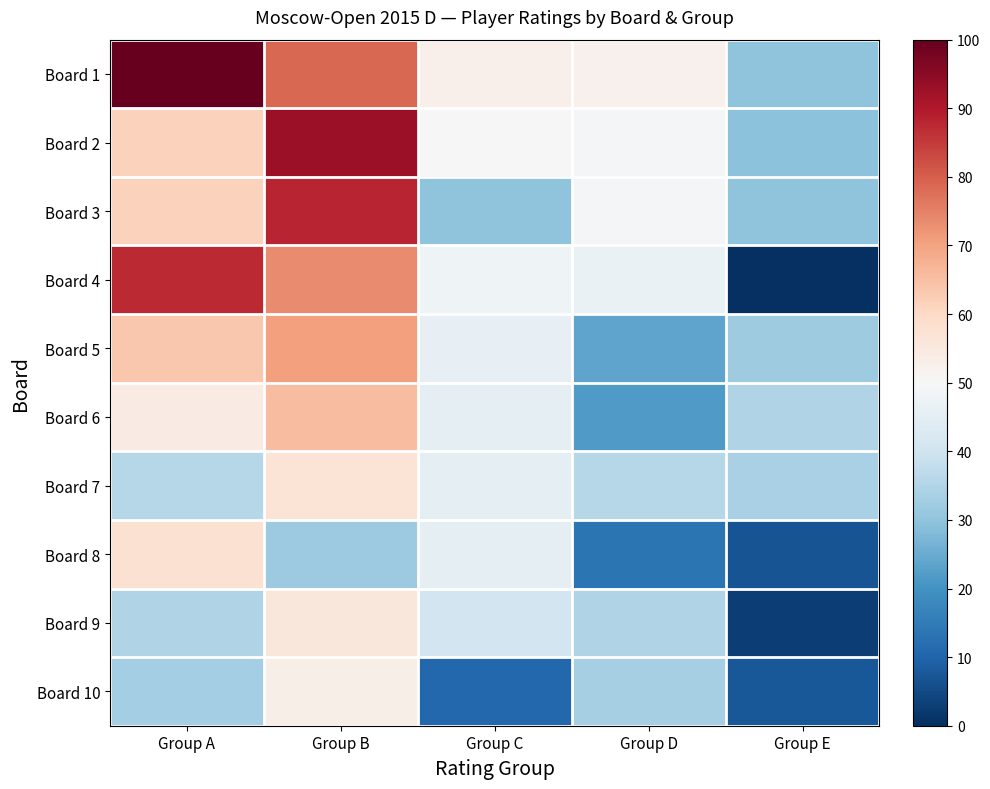

Rank the series at Group B from highest to lowest value.

Board 2, Board 3, Board 1, Board 4, Board 5, Board 6, Board 7, Board 9, Board 10, Board 8